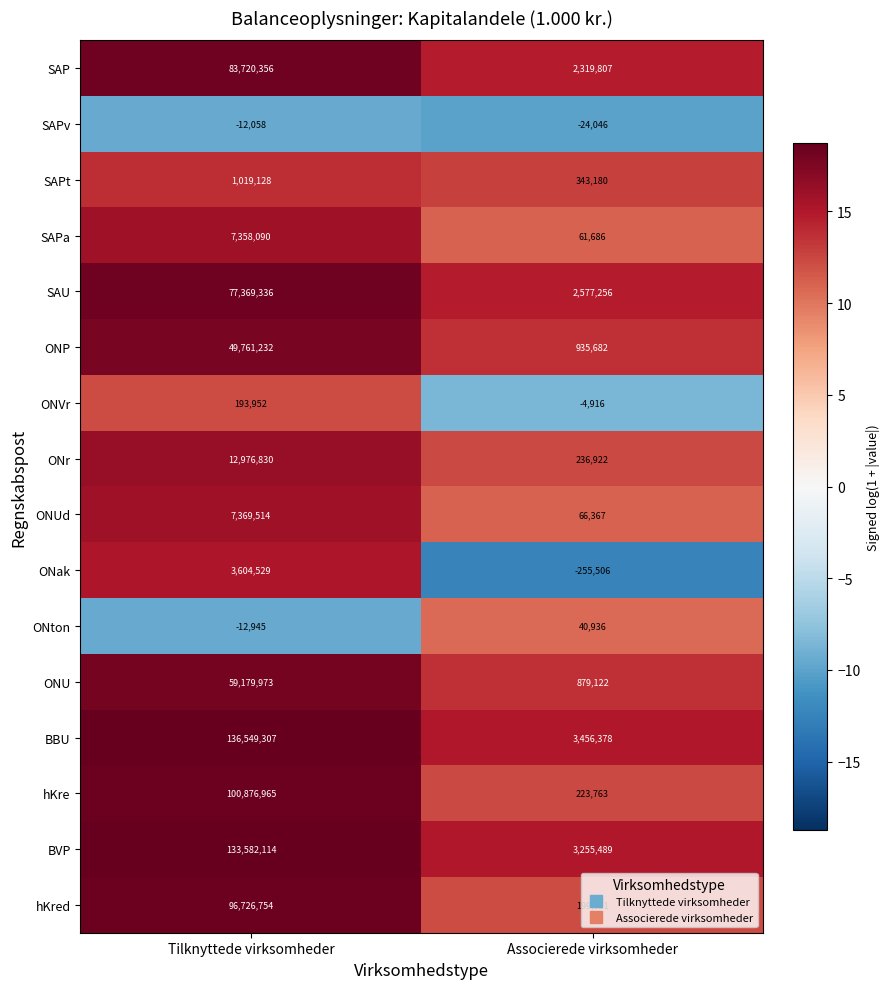

Read the hKre value at Tilknyttede virksomheder.

100876965